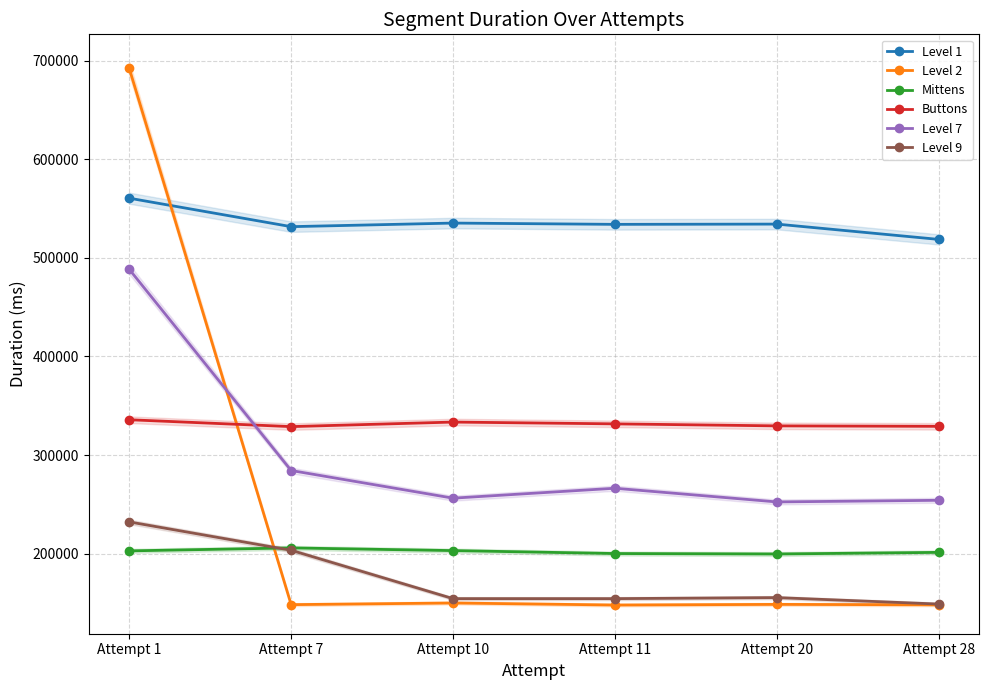

Count the number of data series in this chart.

6